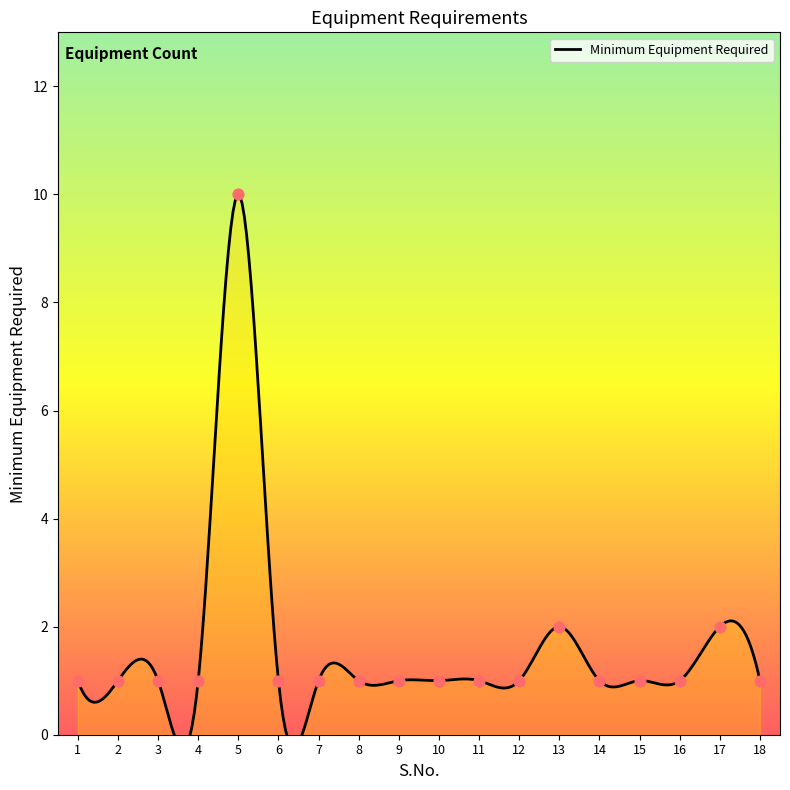

Approximately how many times larger is the value at 9 compared to 13?

0.5